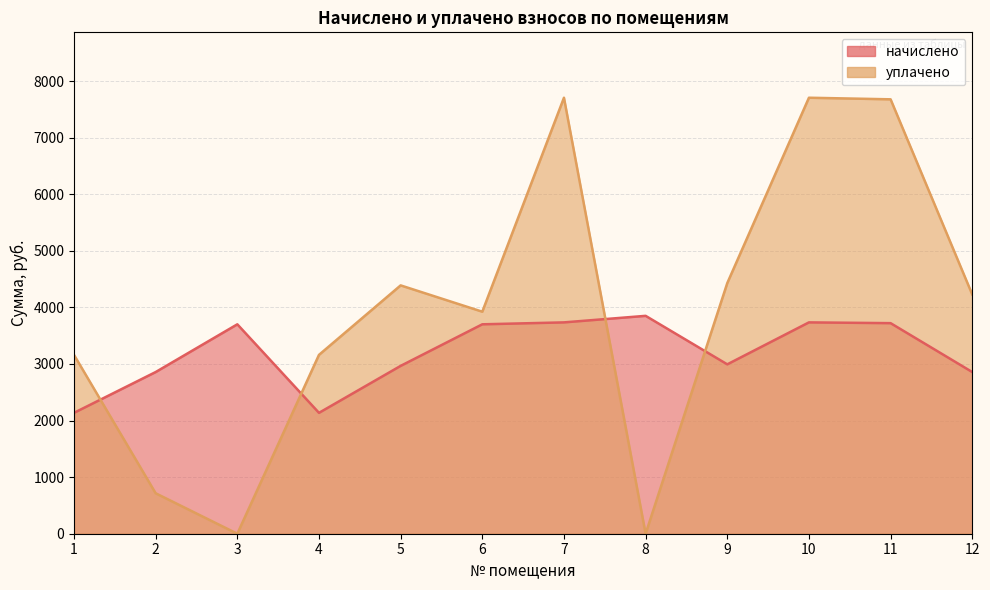

Where is the first local minimum for уплачено?

3